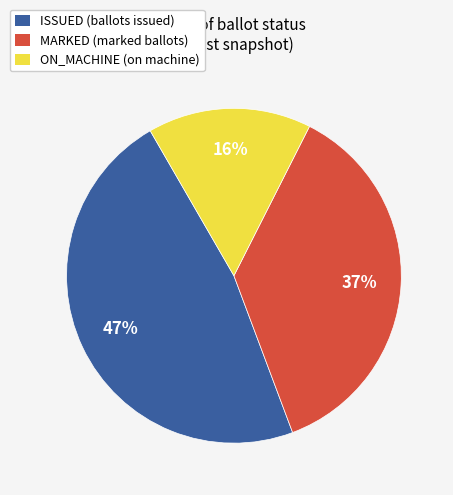

To the nearest percent, what is the combined percentage of ON_MACHINE (on machine) and MARKED (marked ballots)?

53%